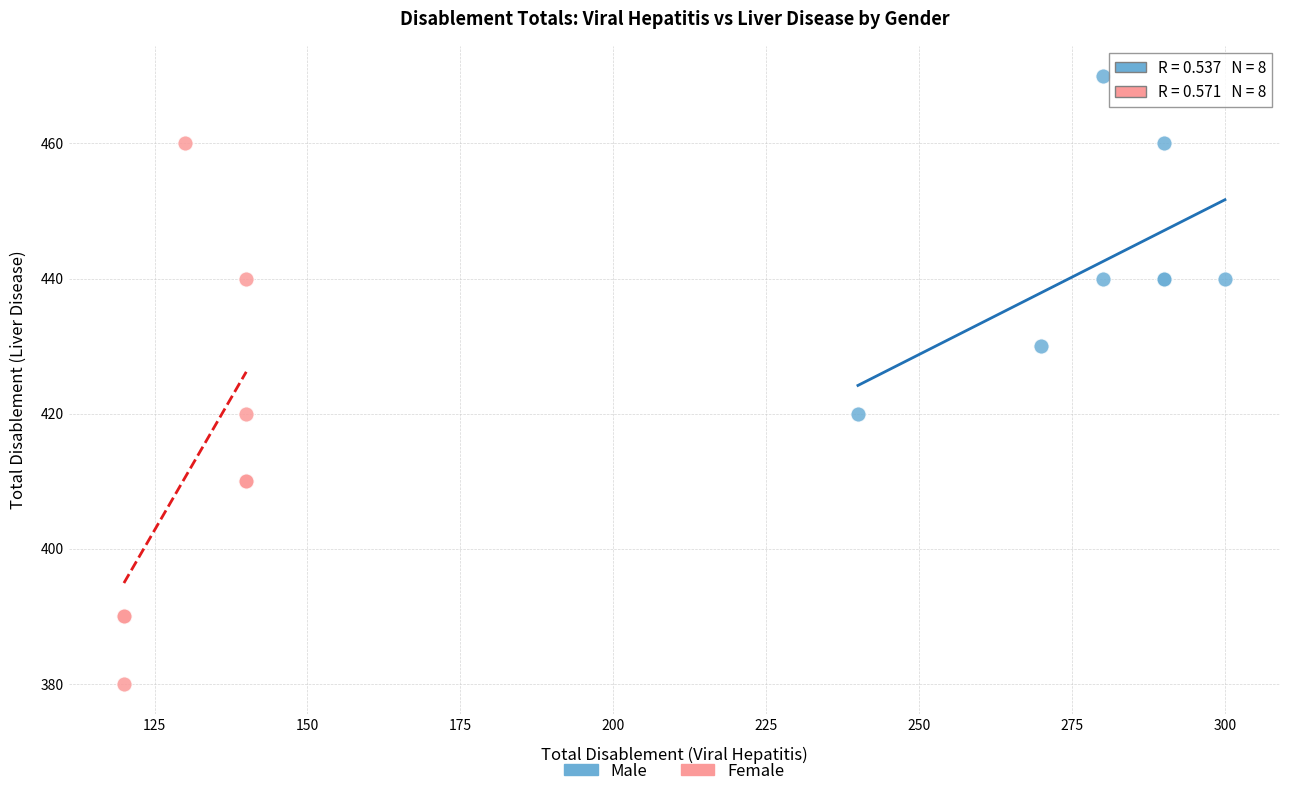

Which series has the largest Y range (max minus min)?

Female